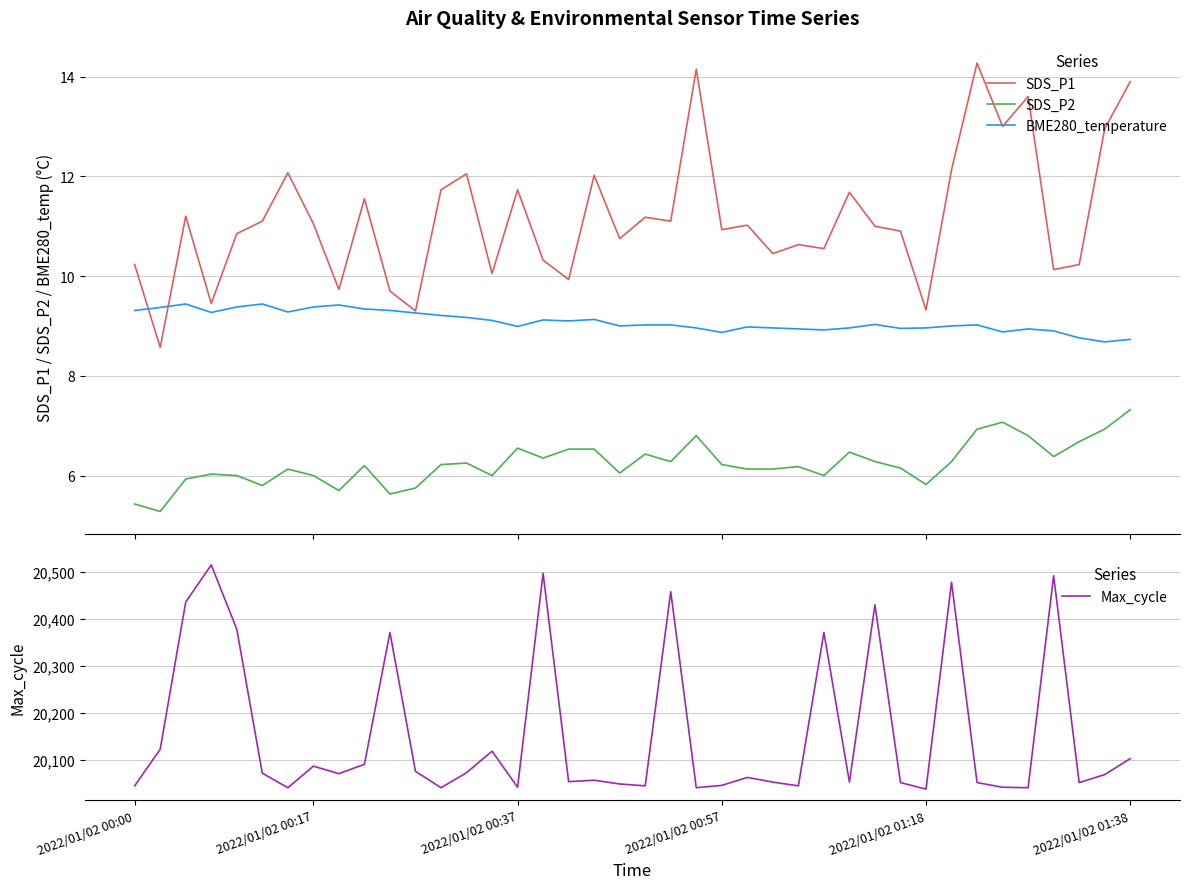

How many lines are shown in the chart?

4